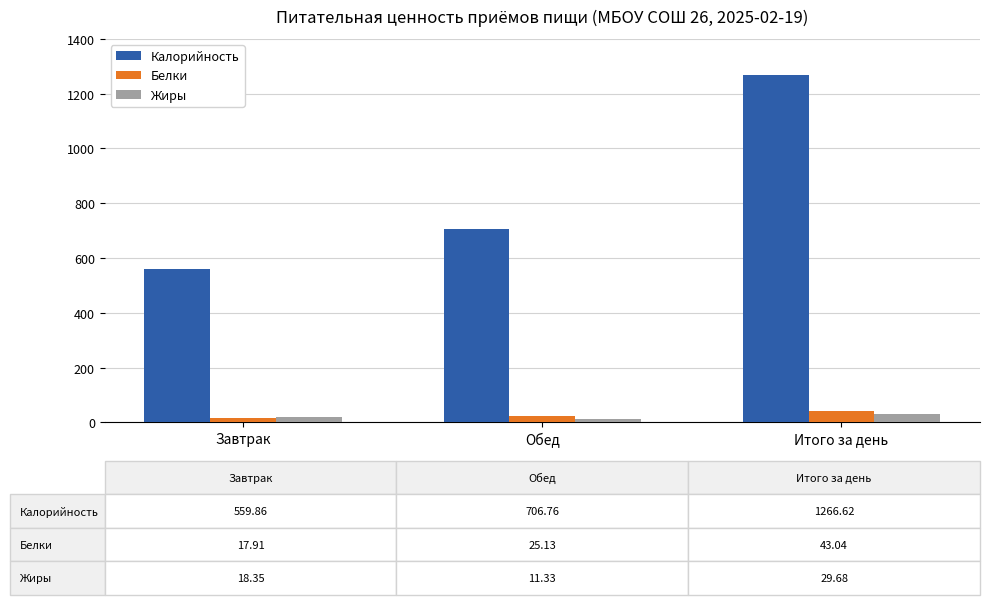

Is it true that Жиры equals 11.3 at Обед?

True